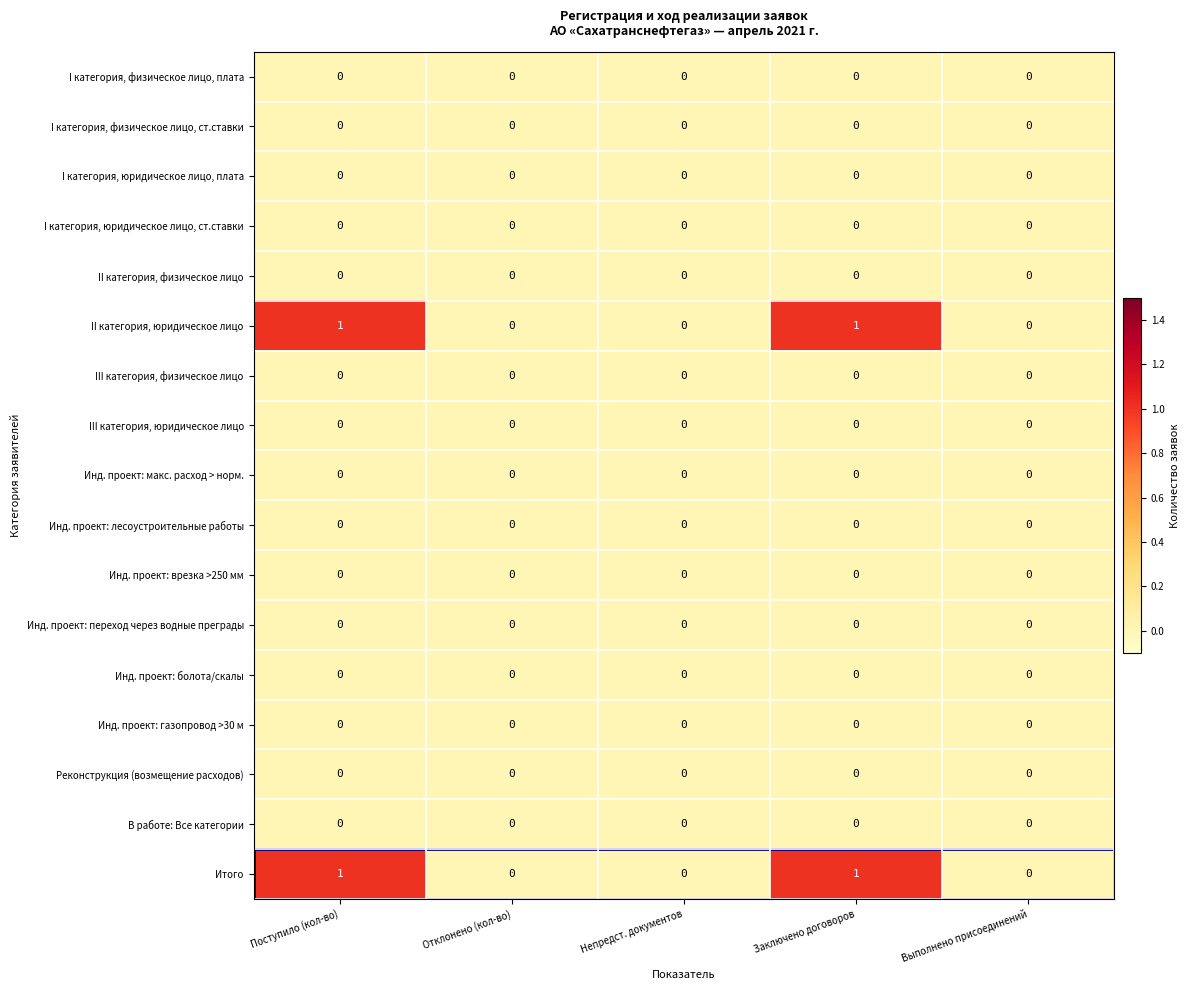

Is it true that Реконструкция (возмещение расходов) equals 0 at Заключено договоров?

True